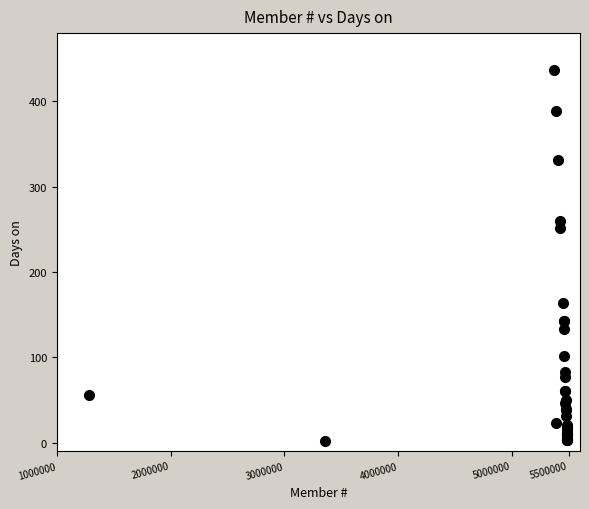

What Y value in the scatter plot is closest to 219?

251